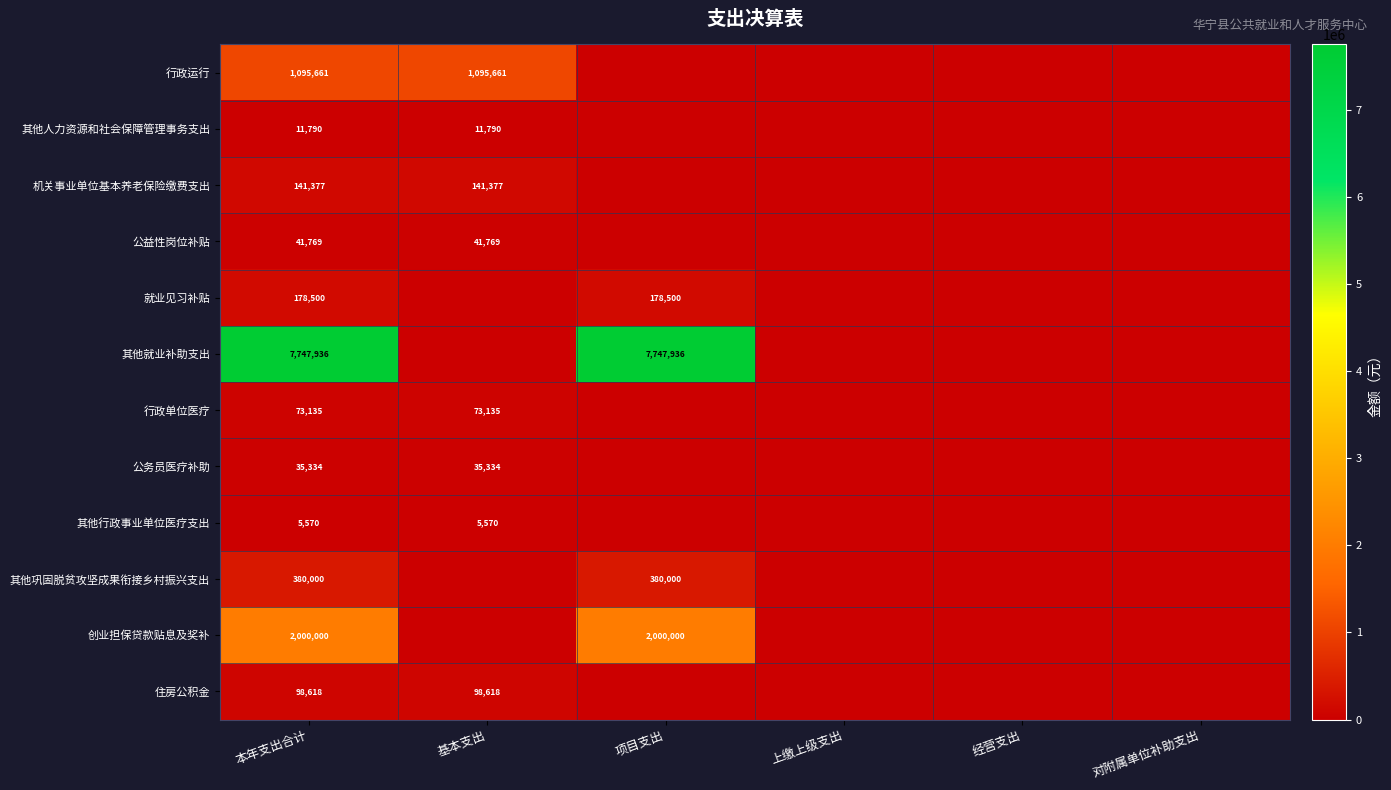

What is the spread (max minus min) of values at 本年支出合计?

7742366